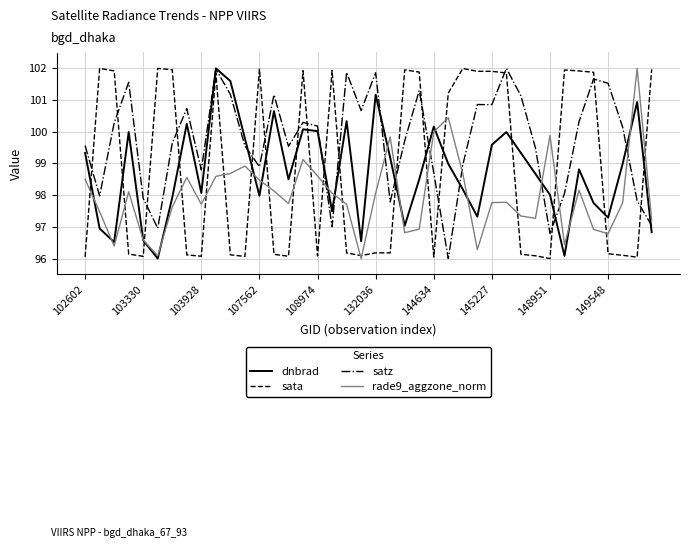

Which series has the largest total across all categories?

satz